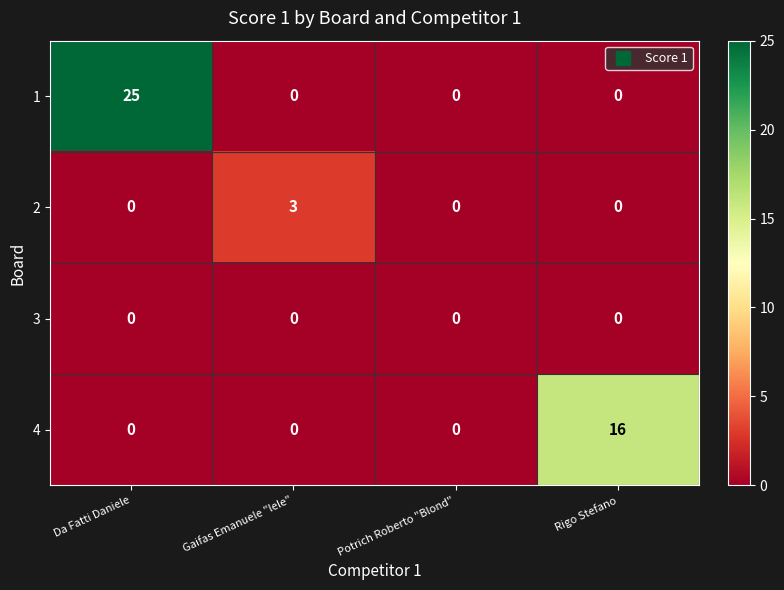

The value of 2 at Potrich Roberto "Blond" is -2. True or false?

False